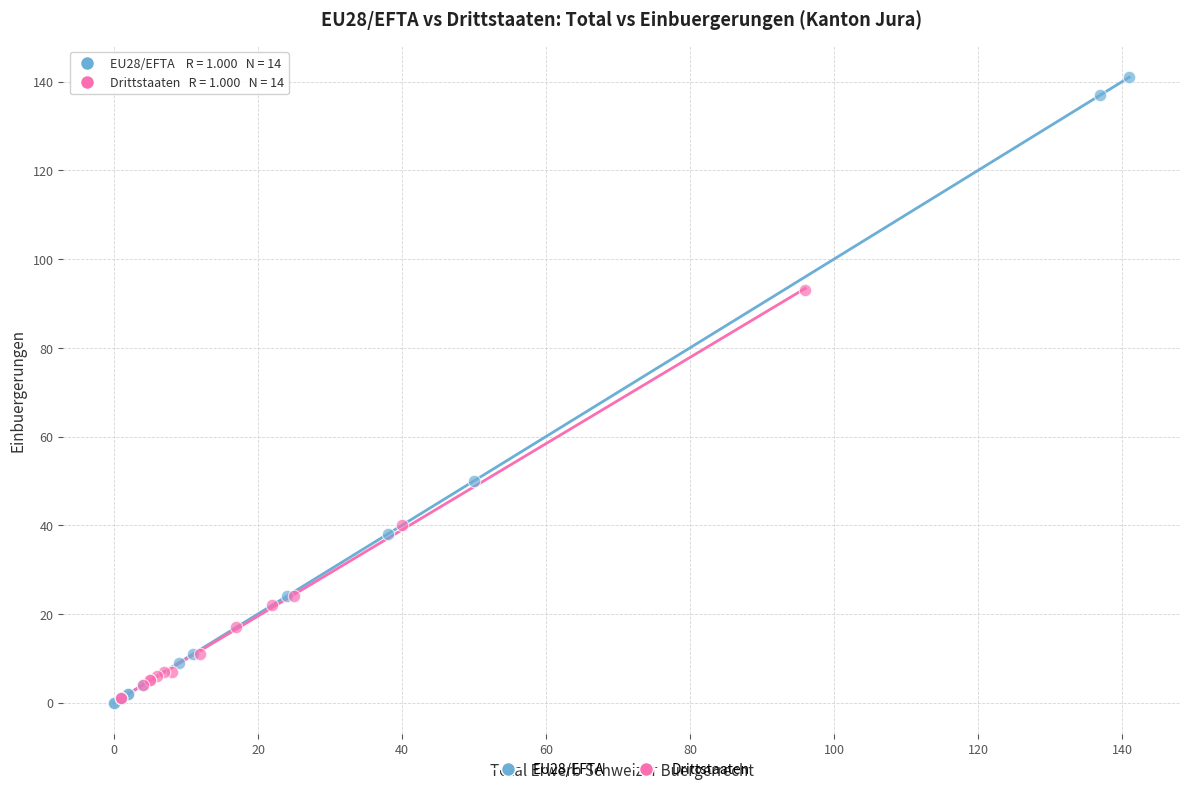

Which series reaches the maximum Y coordinate?

EU28/EFTA